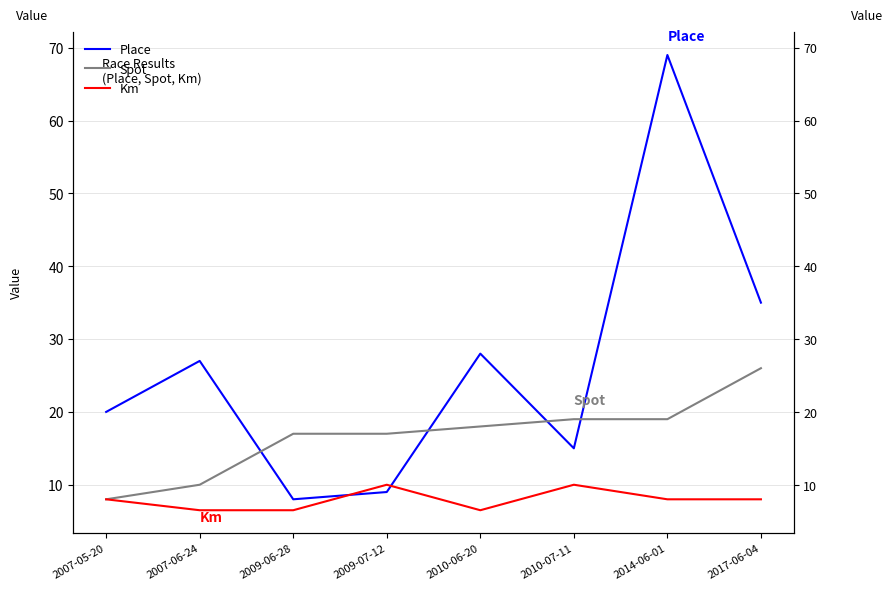

List the series in order of their peak value, highest first.

Place, Spot, Km